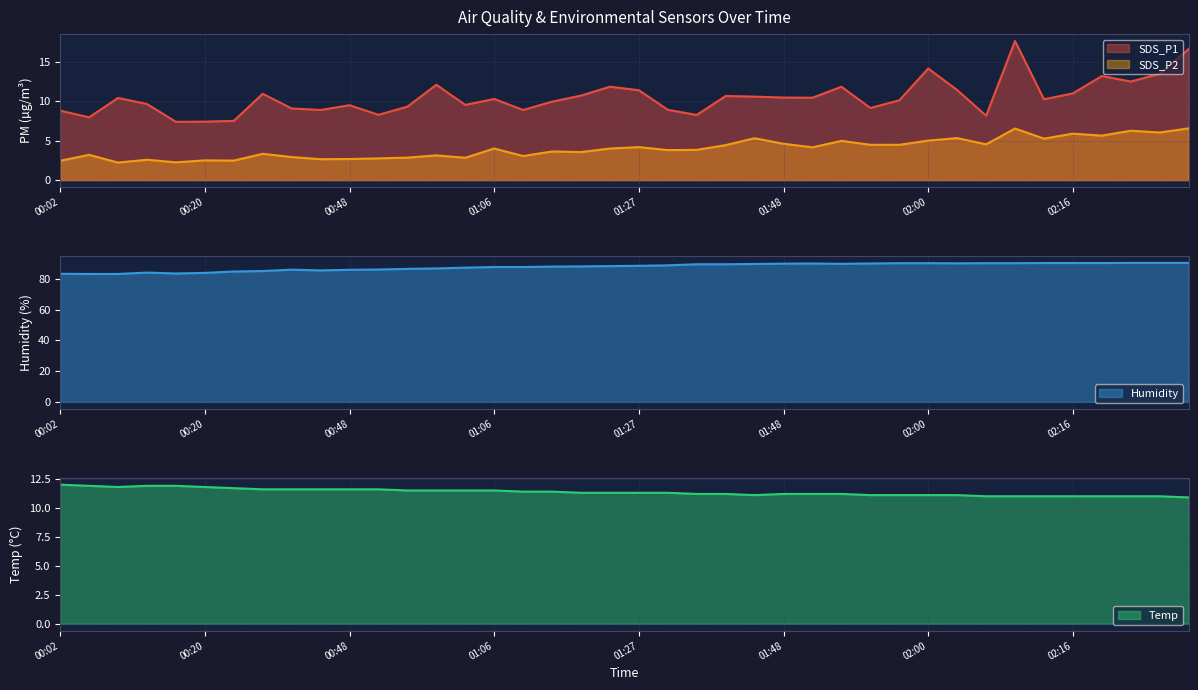

How many data points in Temp are less than 11?

1